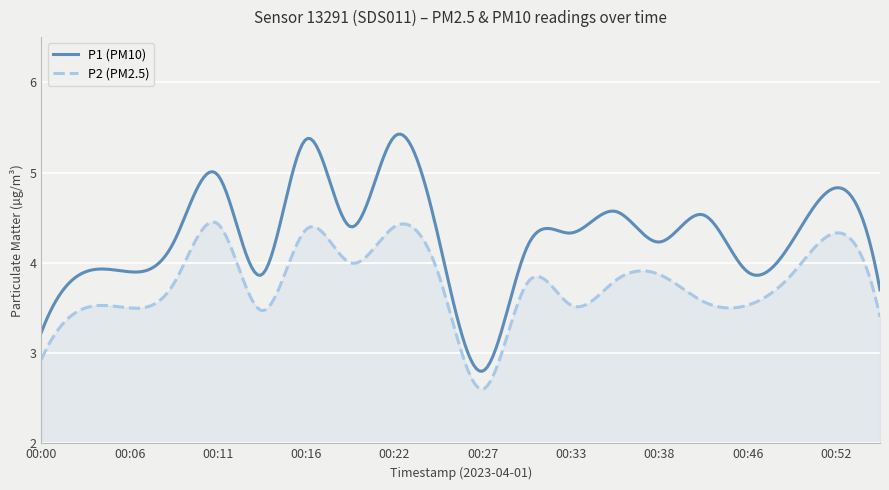

List the series in order of their peak value, highest first.

P1 (PM10), P2 (PM2.5)